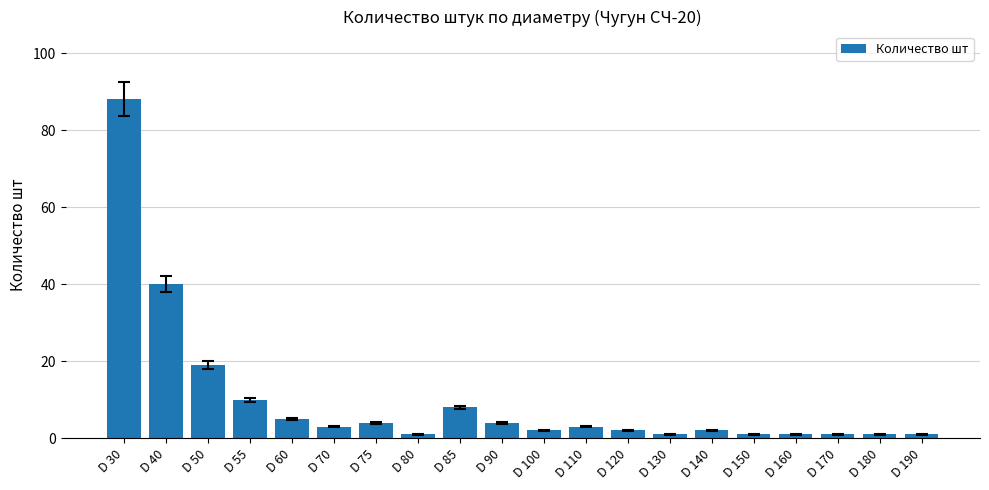

What is the value of the 12th bar from the left?

3